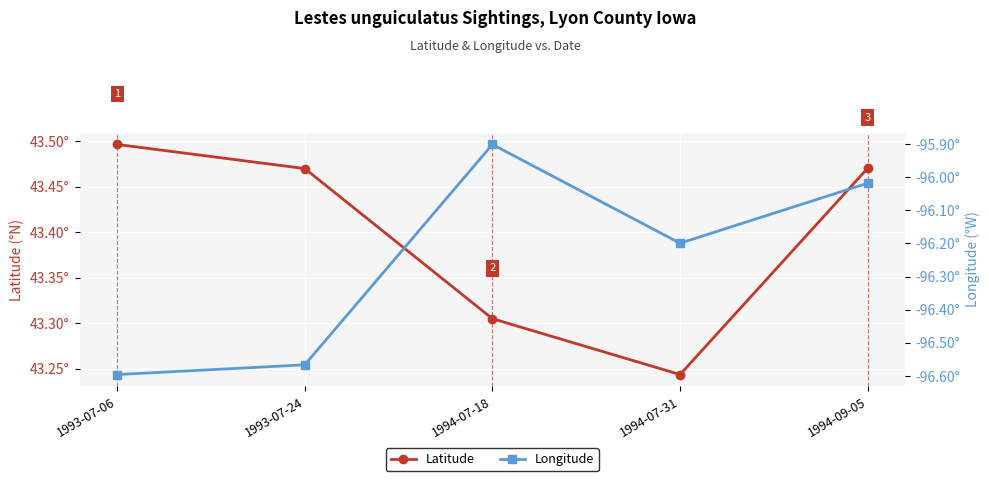

Is it true that Longitude equals -95.9 at 1994-07-18?

True